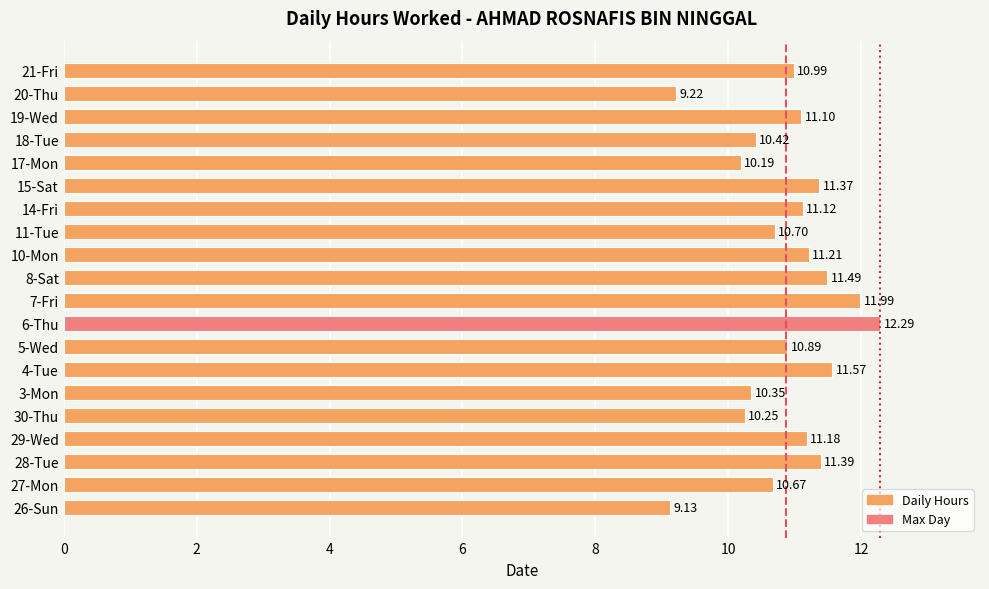

Between 7-Fri and 6-Thu, which is larger?

6-Thu